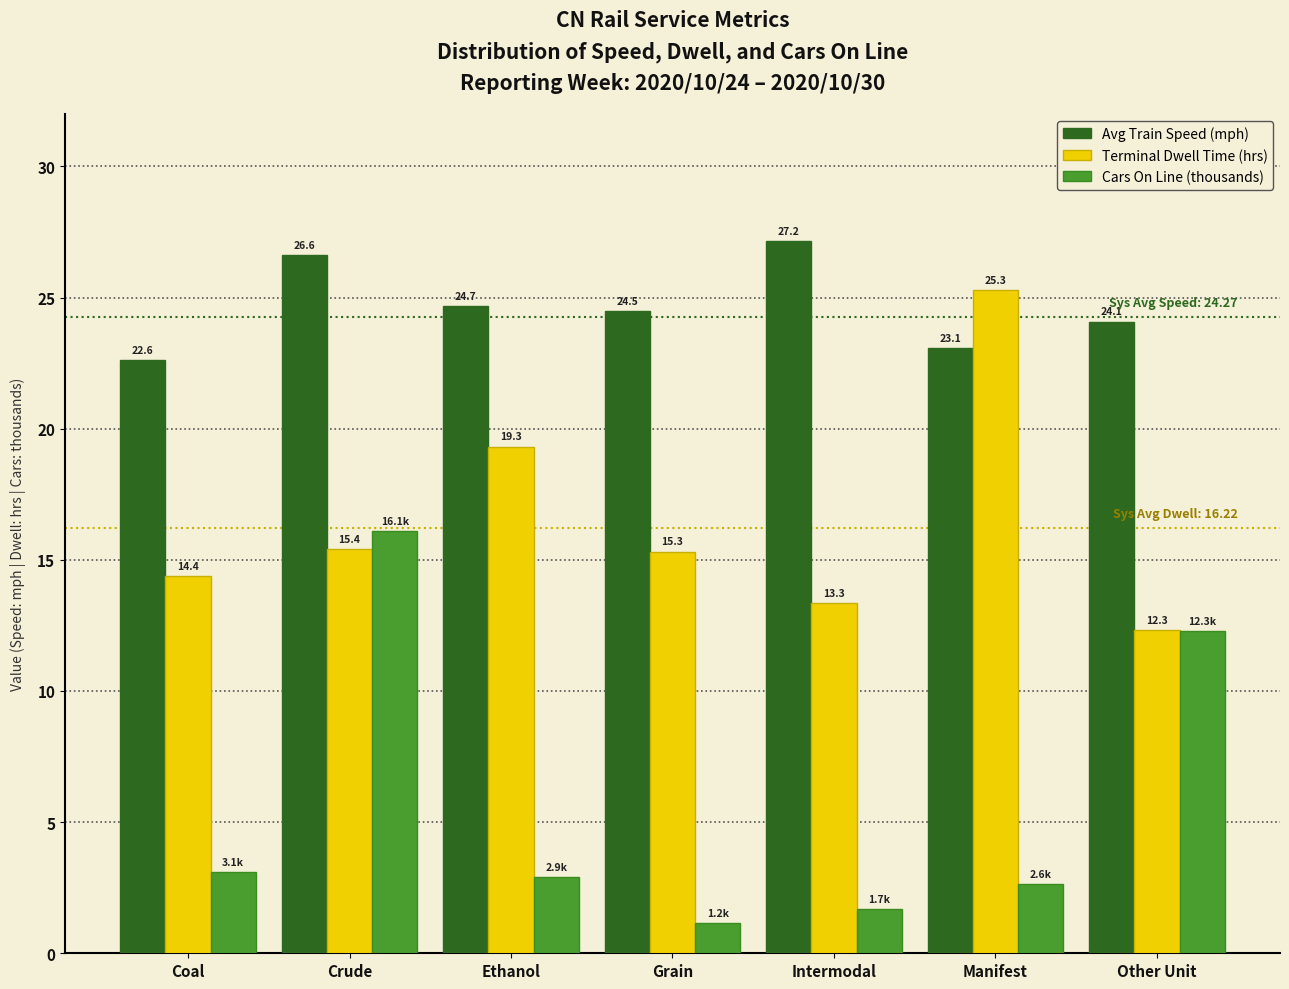

What is the difference between the highest and lowest values at Other Unit?

11.8